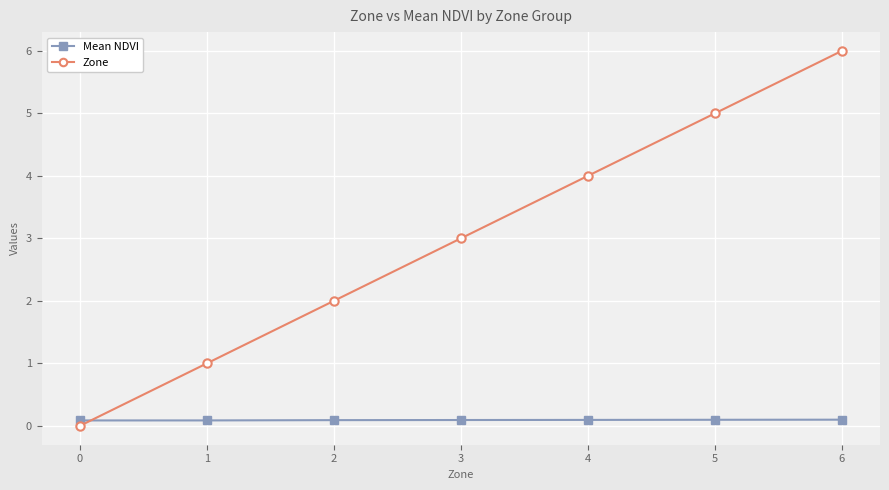

How many lines are shown in the chart?

2